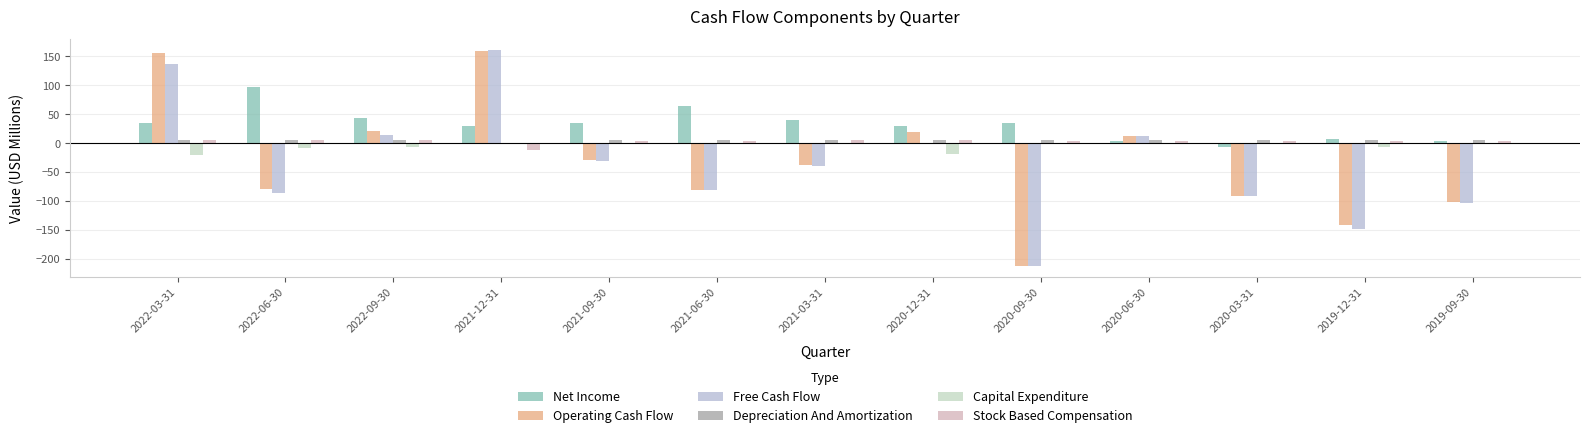

The Operating Cash Flow series shows -49.4 at 2021-09-30. True or false?

False